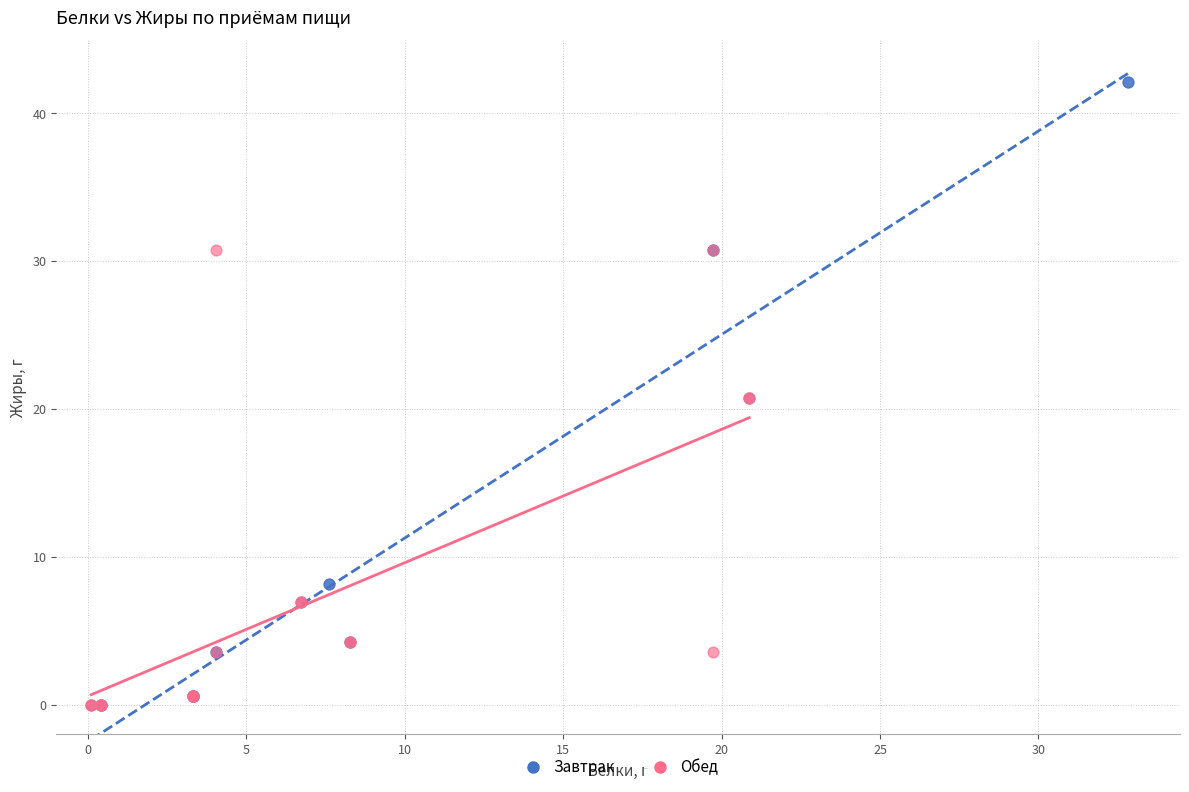

Which series contains the highest Y value?

Завтрак